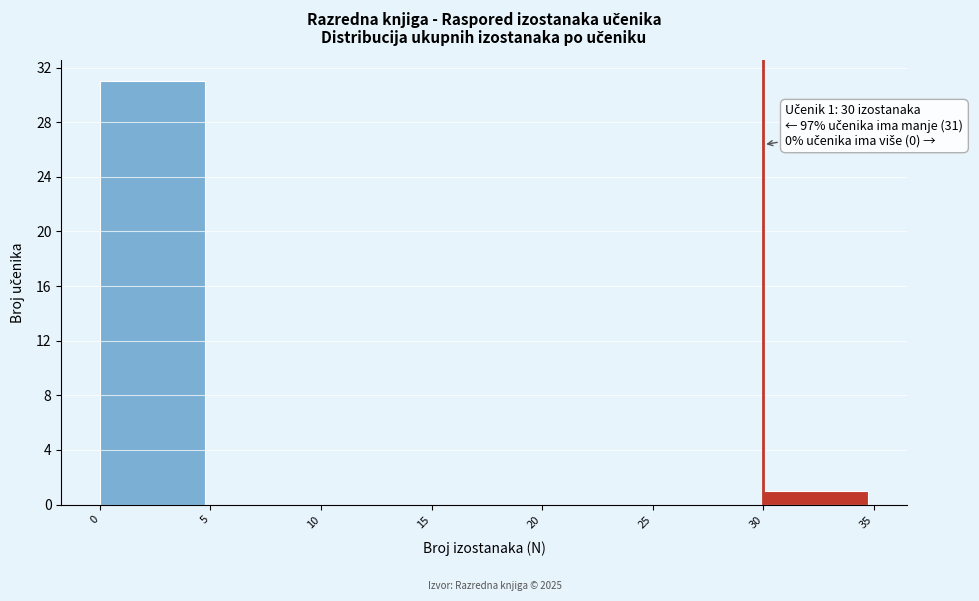

Which range on the x-axis has the tallest bar?

0 to 5